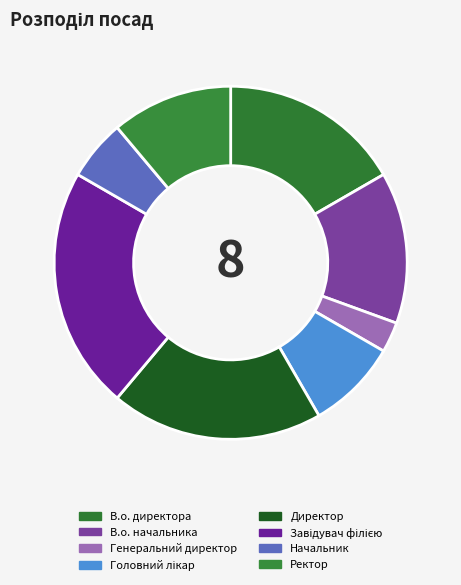

Which slice is the largest?

Завідувач філією